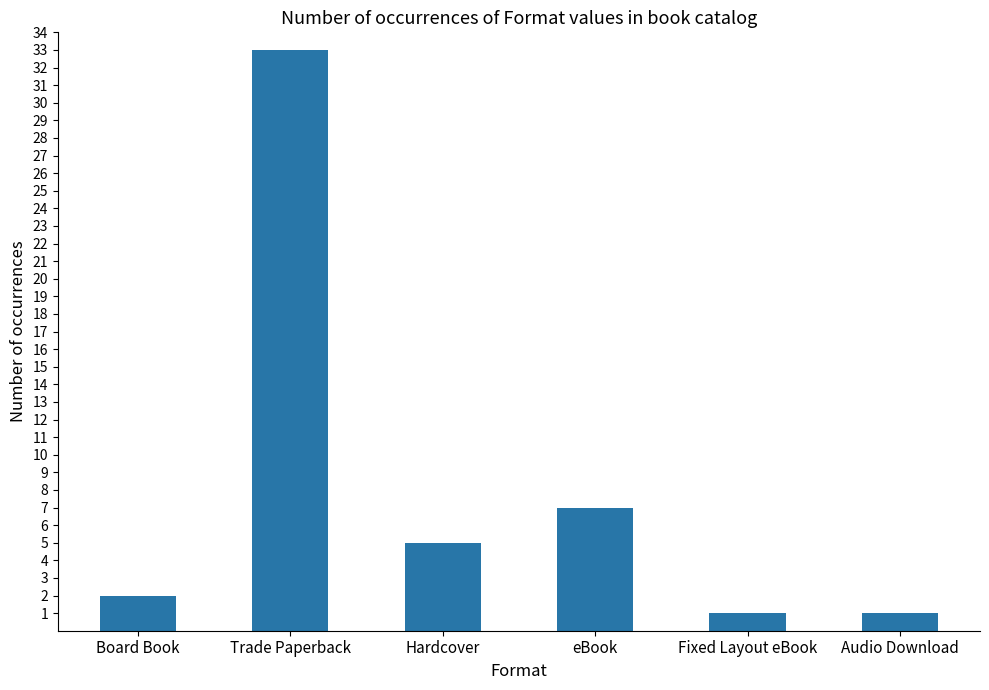

What is the smallest value displayed?

1